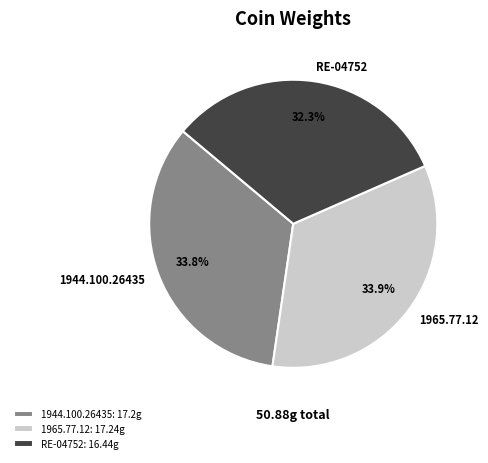

Is 1944.100.26435 the majority of the pie?

No